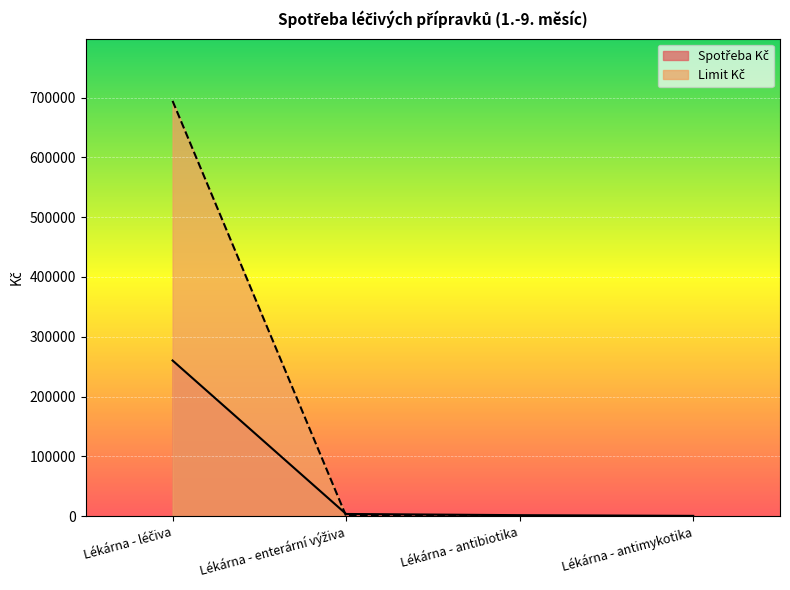

What position from the right is Lékárna - antibiotika?

2